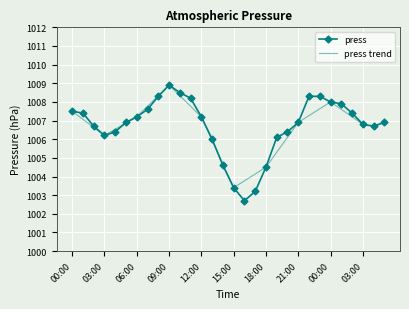

Where does the data first go above 1006?

00:00